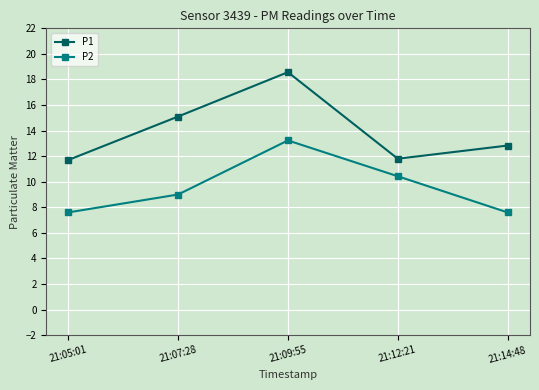

At which category does the chart reach its peak across all series?

21:09:55